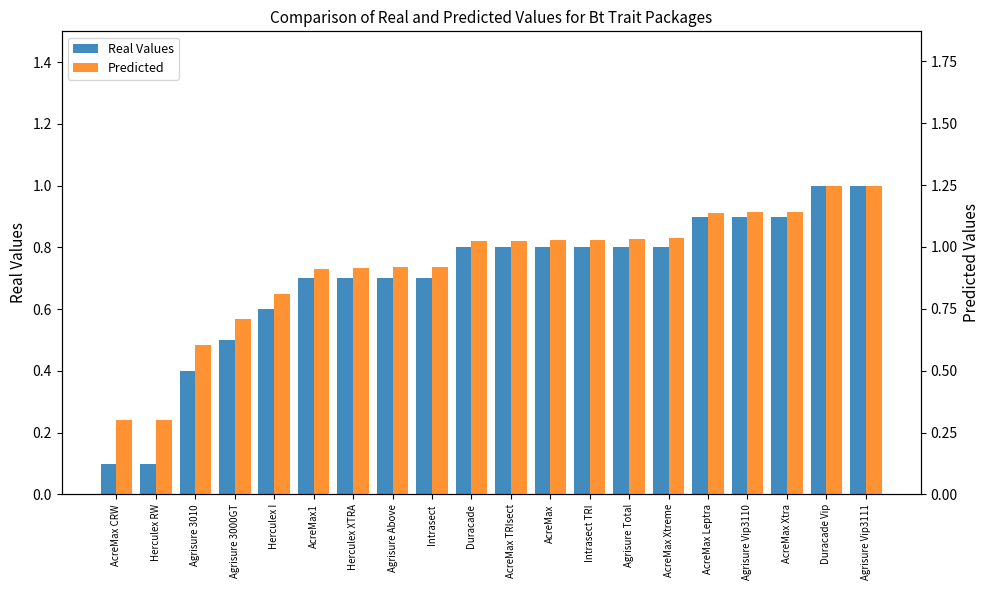

Is it true that Predicted equals 1.0 at Duracade?

True